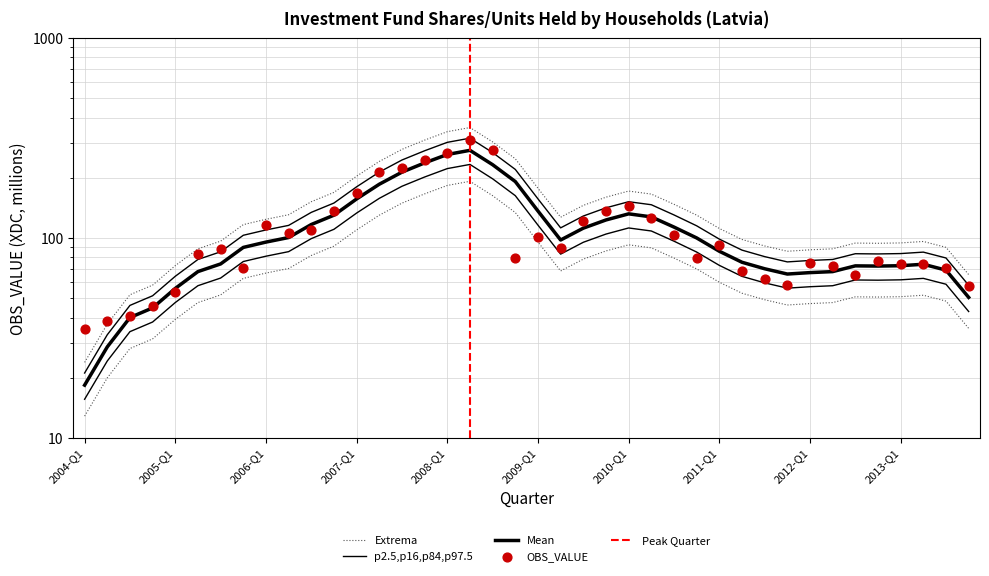

What is the change in value from 2006-Q2 to 2009-Q1?

-5.5